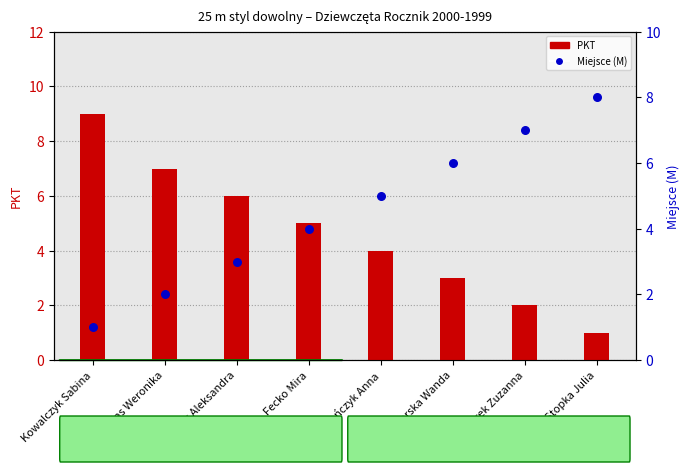

What are all the series names shown in the legend?

PKT, Miejsce (M)